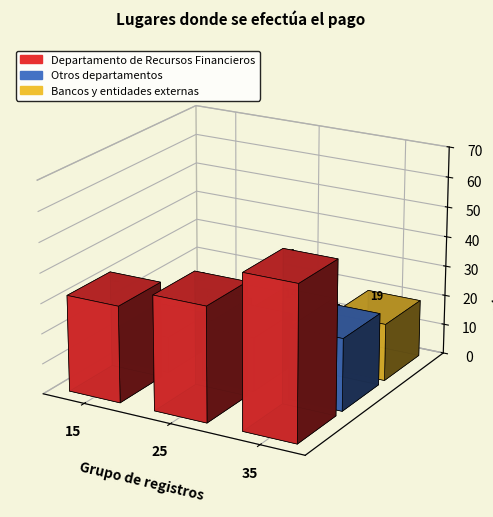

How many values in the Bancos y entidades externas series exceed 14?

1